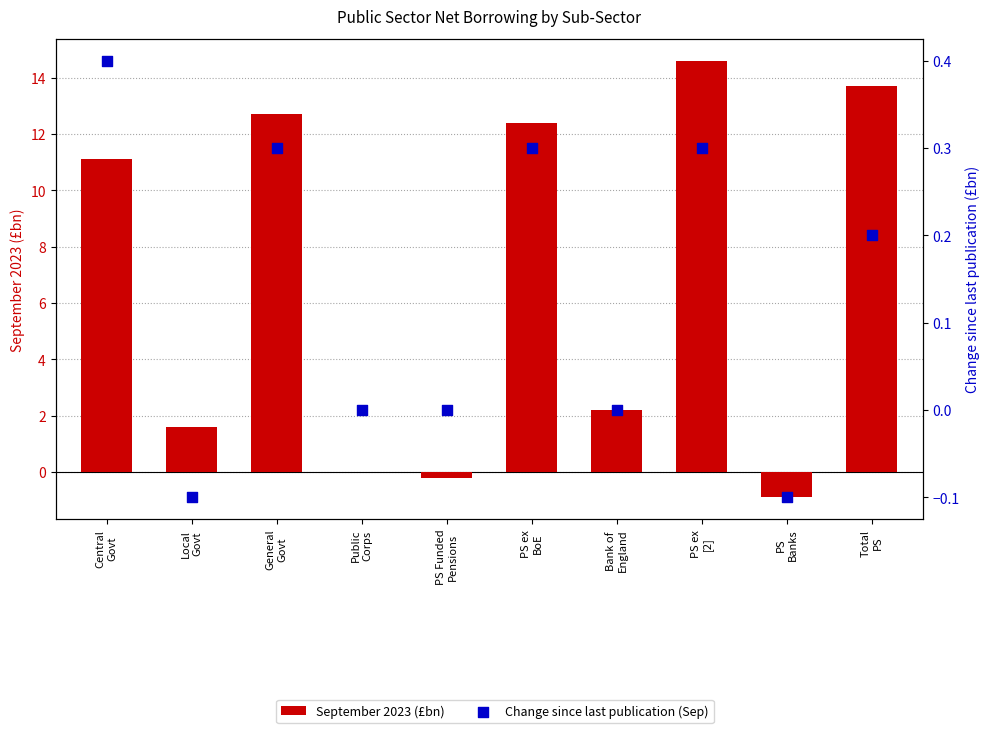

What is the total value across all series at PS
Banks?

-1.0